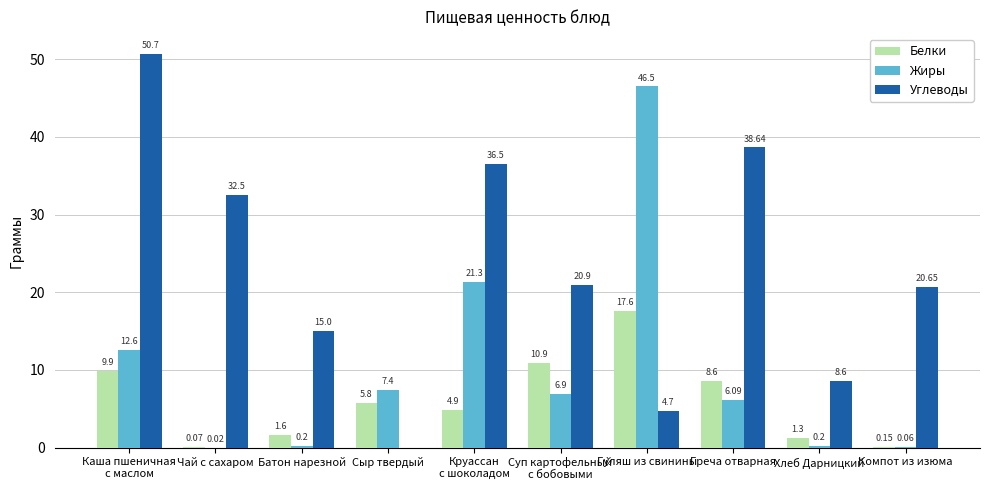

What is the sum of the Белки values at Чай с сахаром and Хлеб Дарницкий?

1.4